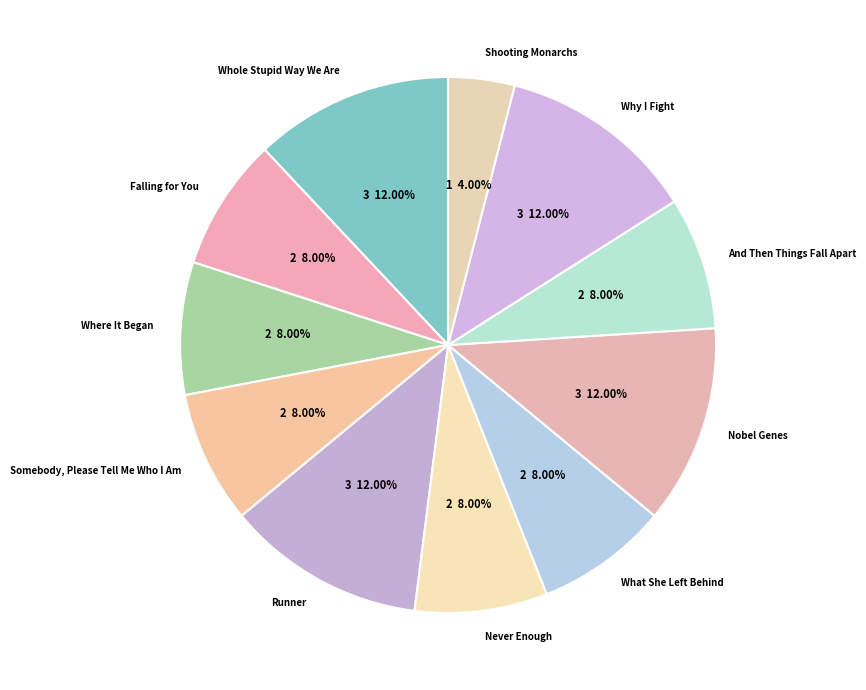

True or false: Nobel Genes accounts for 1% of the total.

False